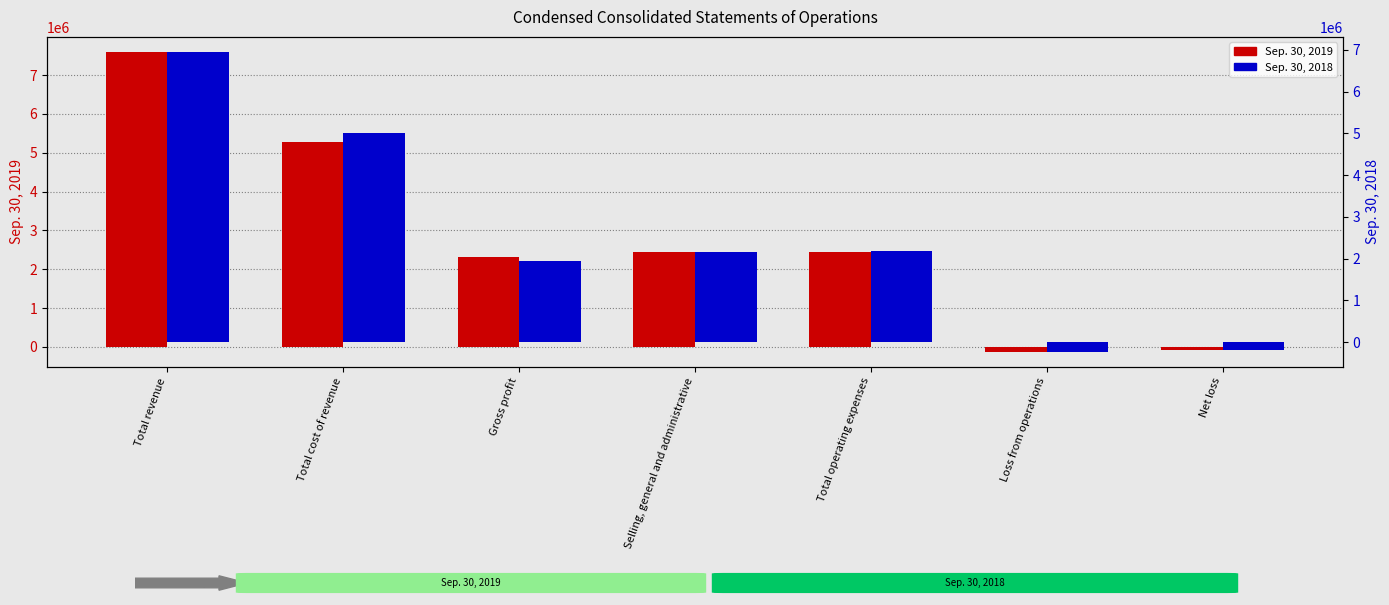

Reading right to left, what are all the values shown in this chart?

Sep. 30, 2019: -81457	-126703	2443238	2435680	2316535	5278578	7595113
Sep. 30, 2018: -177888	-233872	2181827	2170712	1947955	5004566	6952521